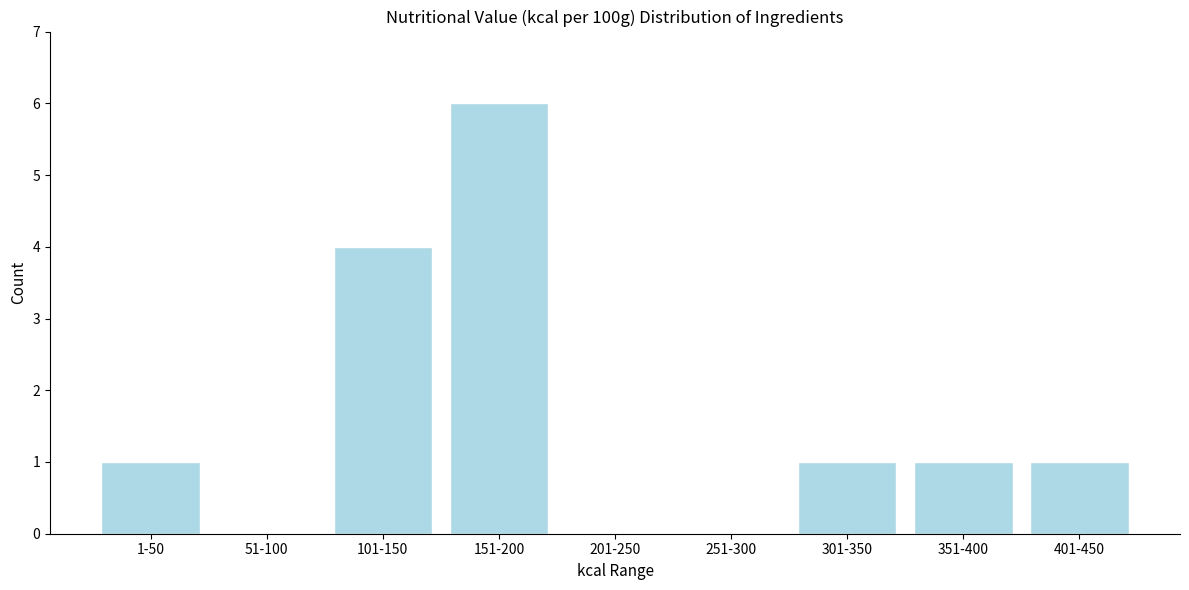

Reading left to right, list all the values displayed in this chart.

1-50=1	51-100=0	101-150=4	151-200=6	201-250=0	251-300=0	301-350=1	351-400=1	401-450=1